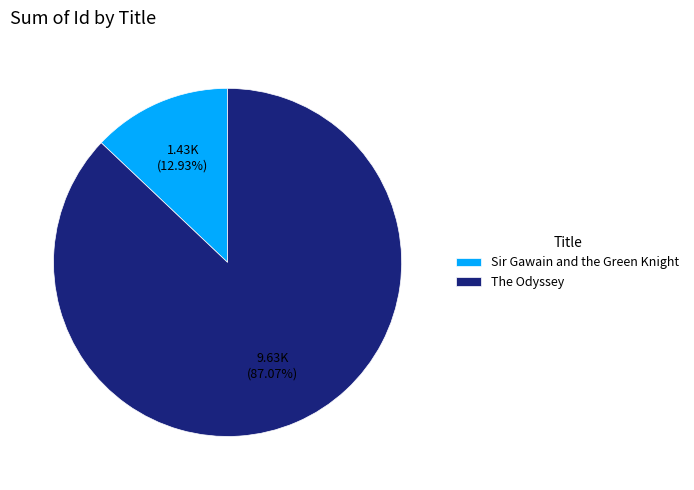

Does Sir Gawain and the Green Knight account for over 50% of the chart?

No